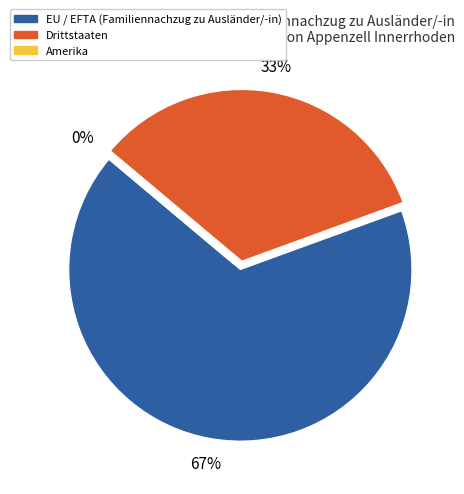

Does any single category account for the majority?

Yes